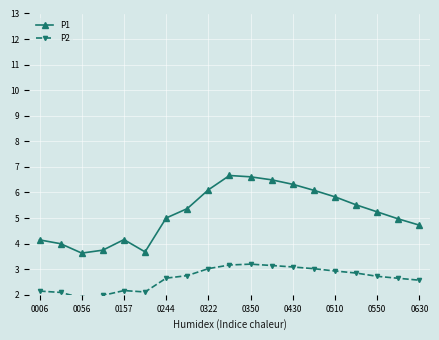

What are all the series names shown in the legend?

P1, P2